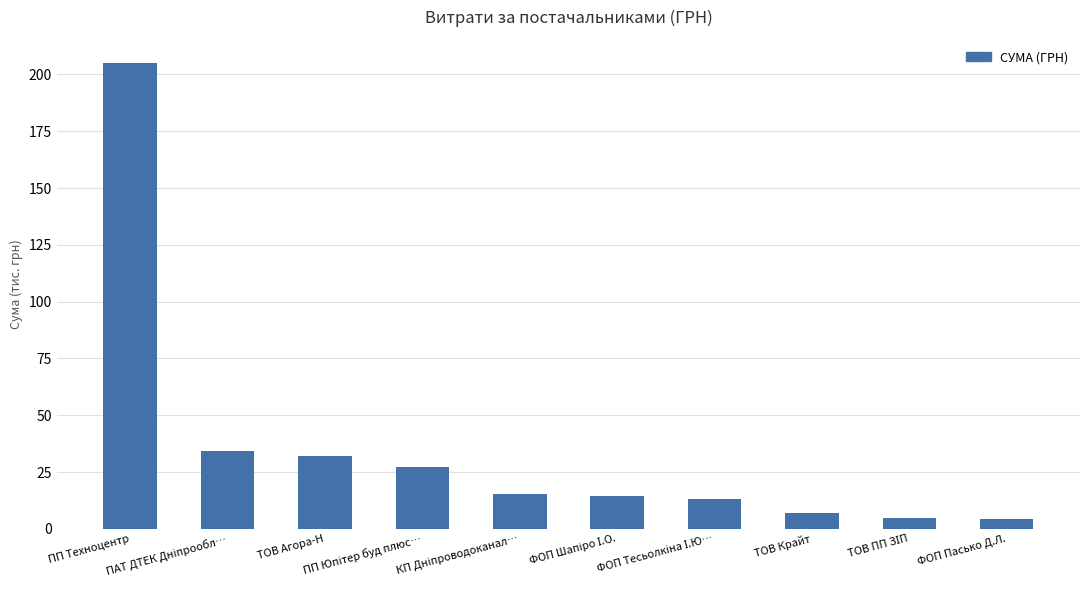

What position from the right is ТОВ Агора-Н?

8